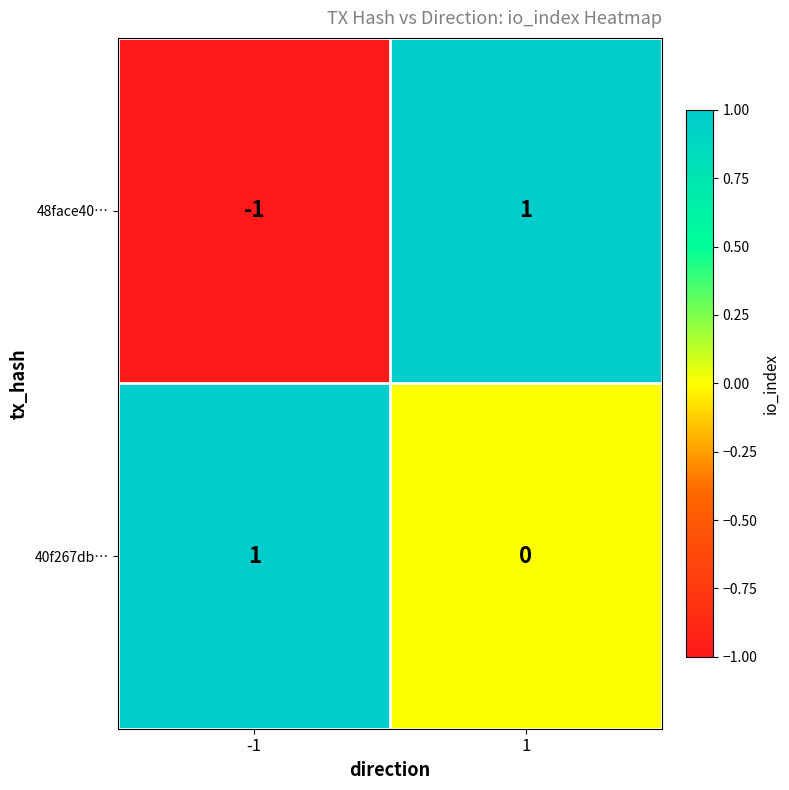

At which category does the chart reach its minimum across all series?

-1